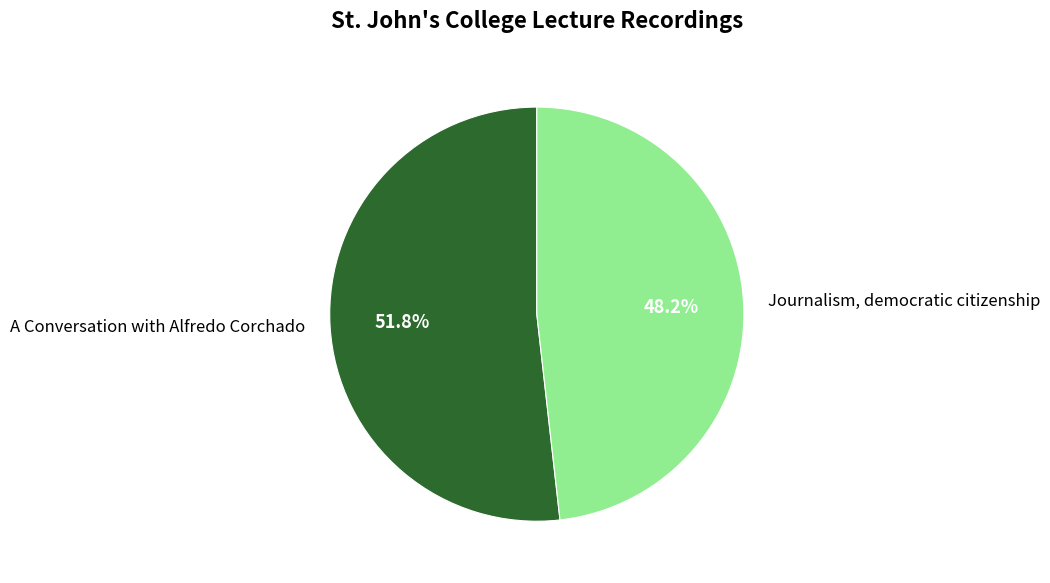

What portion of the pie excludes Journalism, democratic citizenship?

51.8%